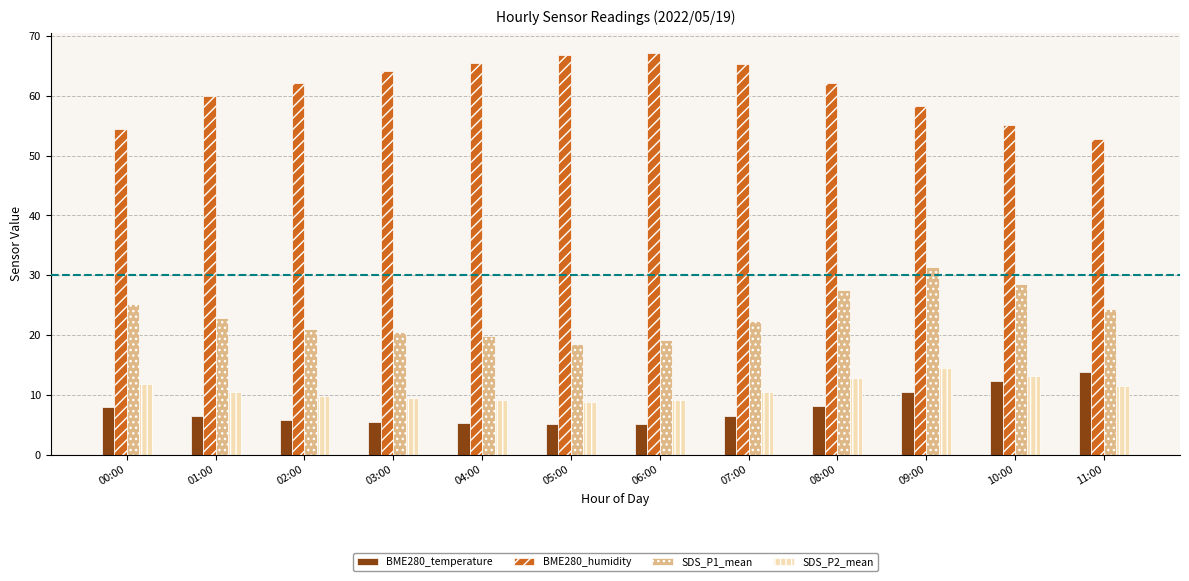

At how many categories does at least one series exceed 23?

12